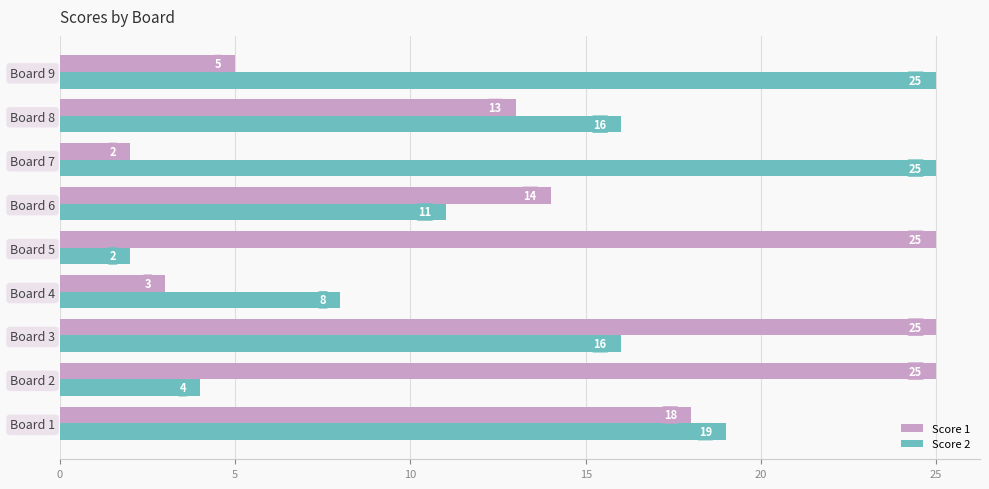

At which label is Score 1 closest to 13?

Board 8